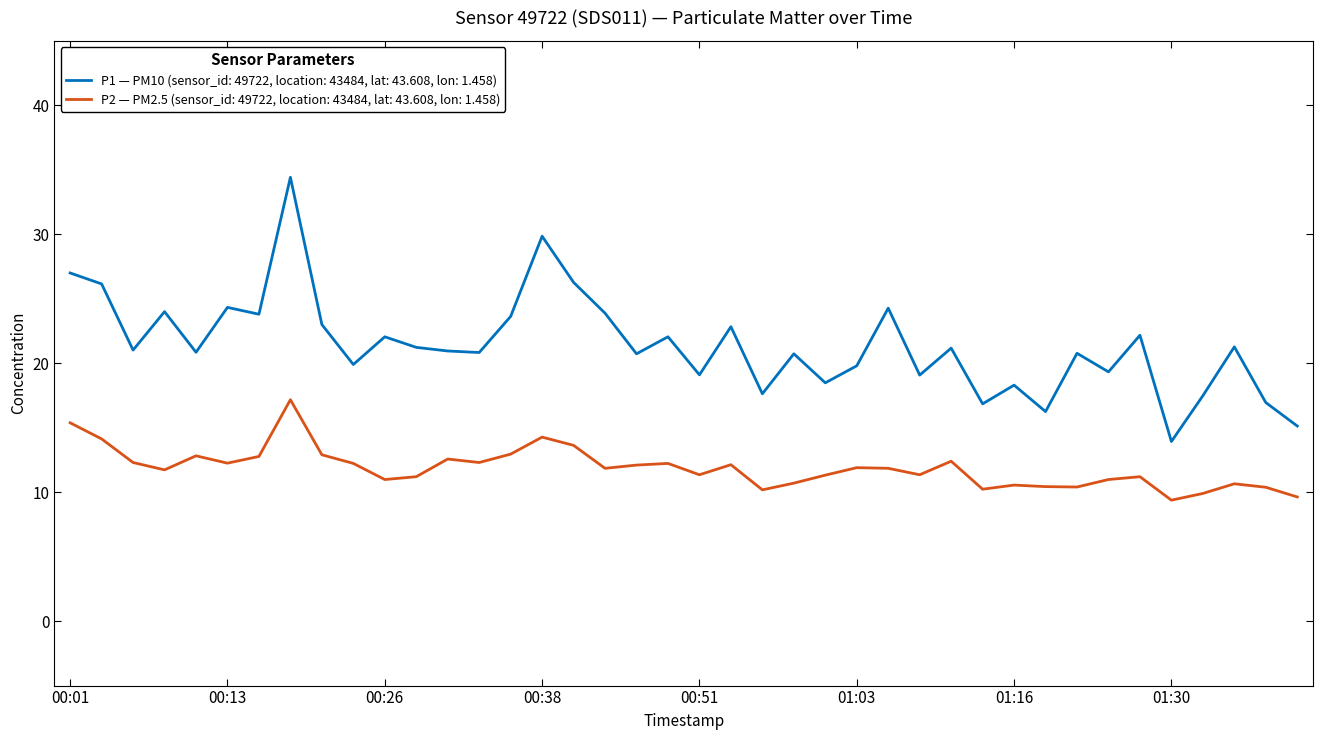

Which series has the largest total across all categories?

P1 — PM10 (sensor_id: 49722, location: 43484, lat: 43.608, lon: 1.458)